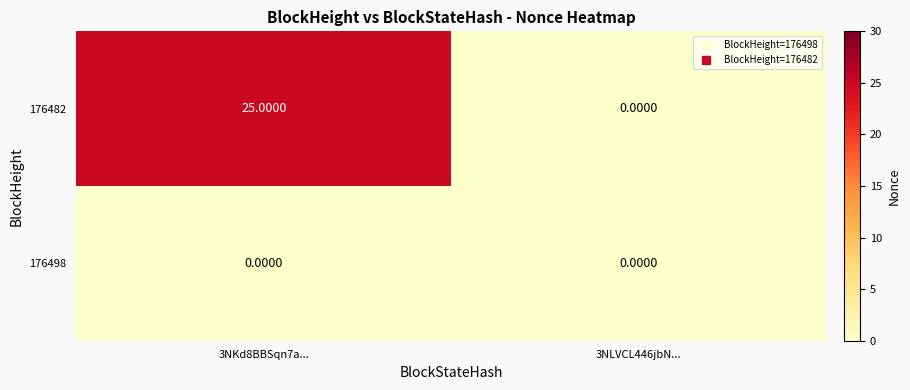

At how many categories does at least one series exceed 4?

1